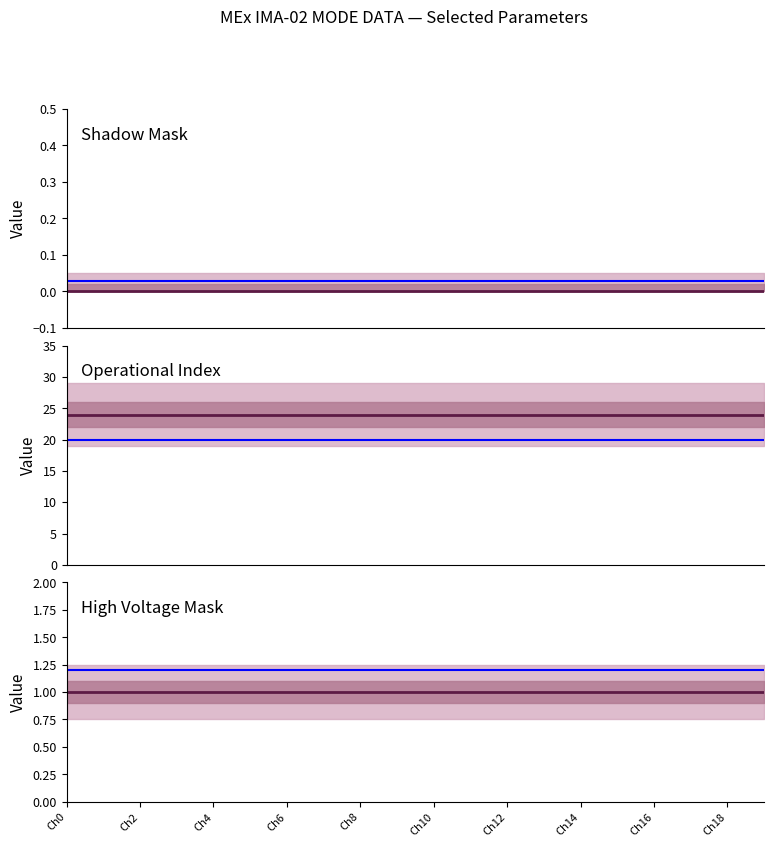

What is the total value across all series at Ch14?

25